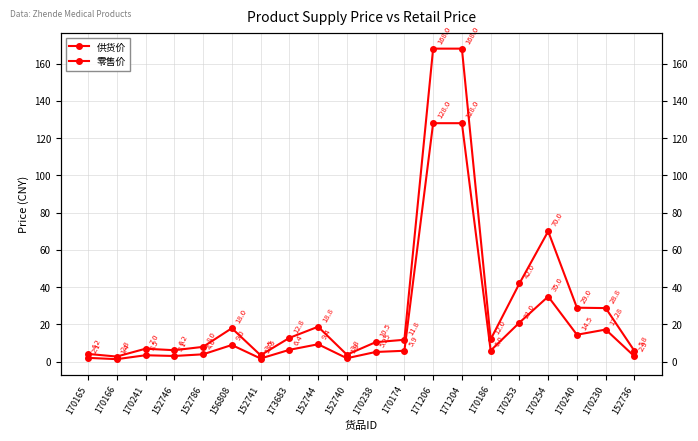

True or false: 供货价 has a value of 6.0 at 170186.

True